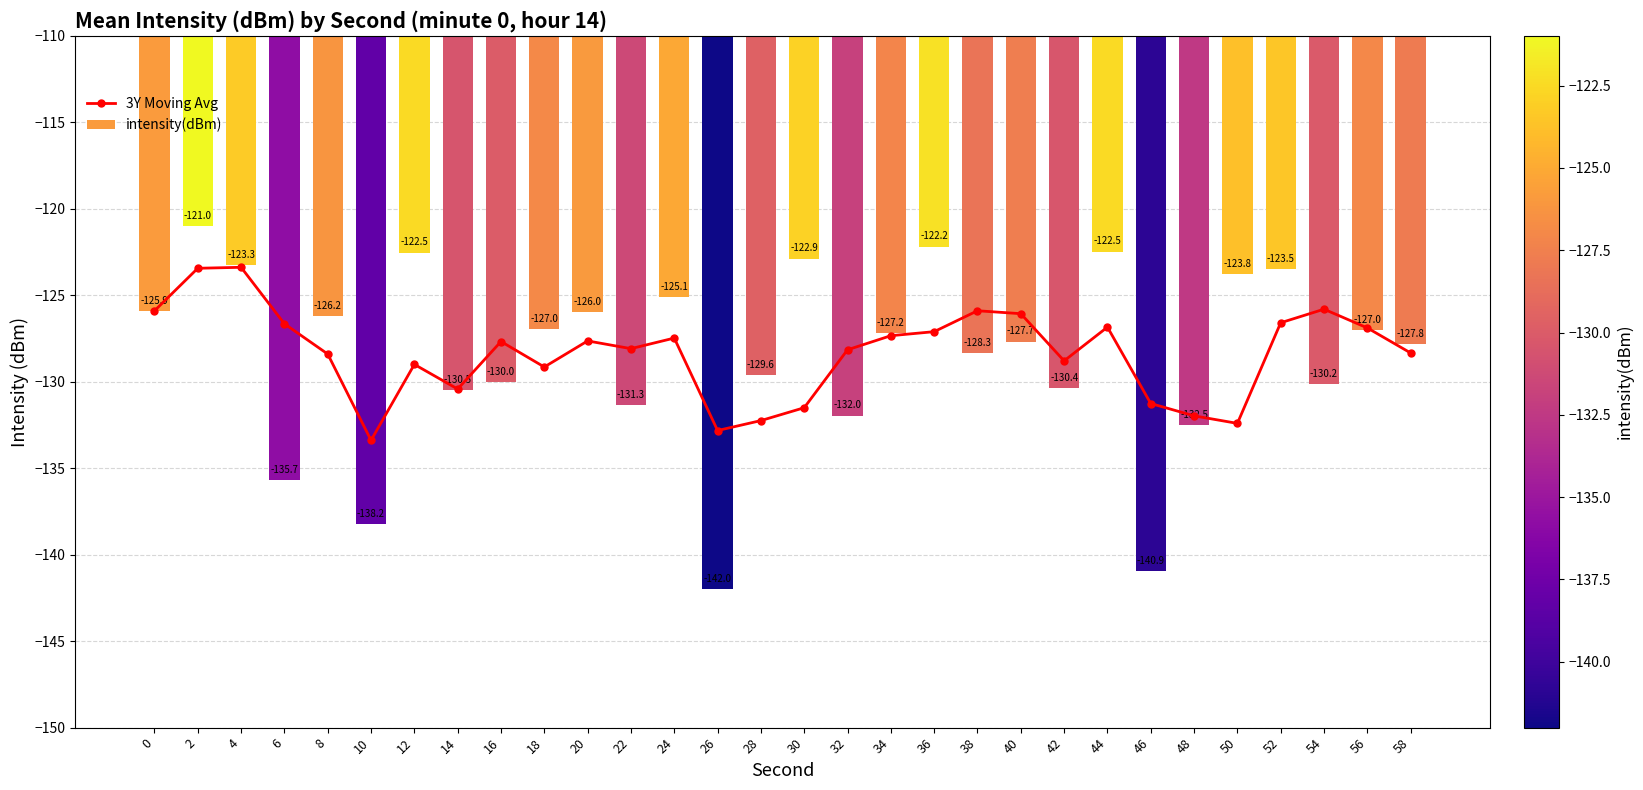

Count the number of data series in this chart.

2